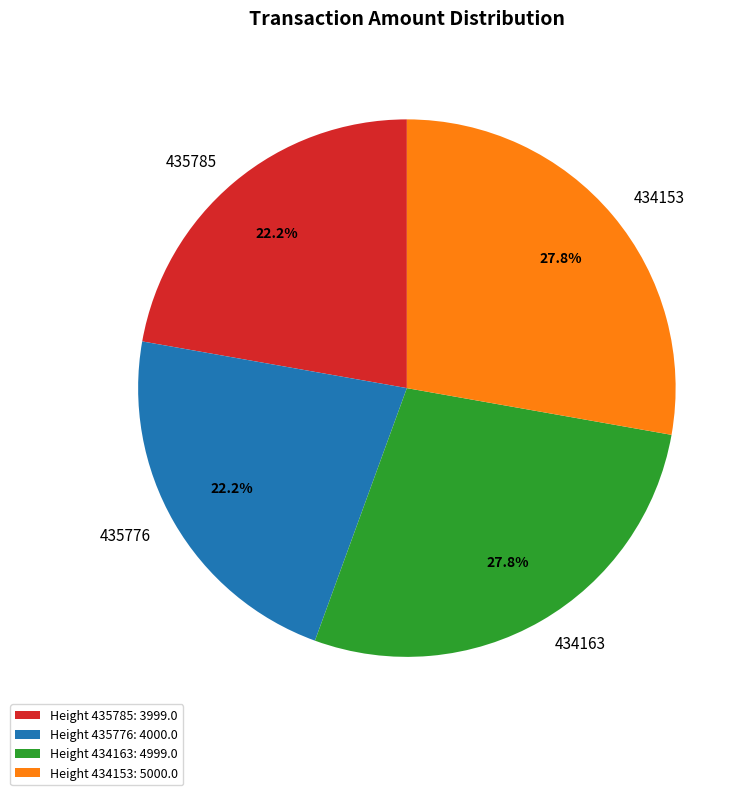

What percentage is NOT represented by Height 434153: 5000.0?

72.2%